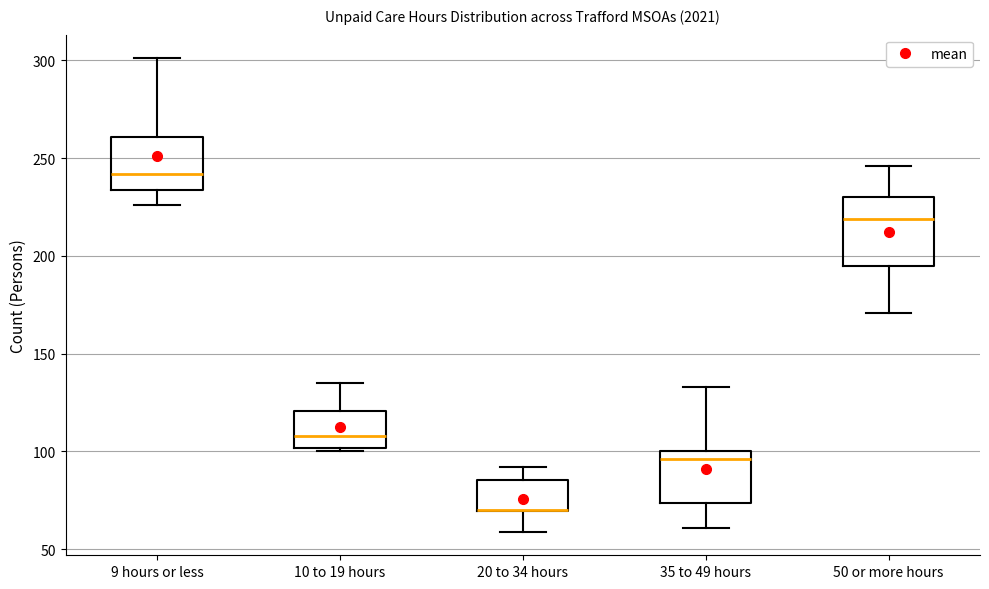

Where does the median line of the box for 9 hours or less sit on the y-axis? The values are not printed on the chart, so give them approximately, as read against the axis.

240